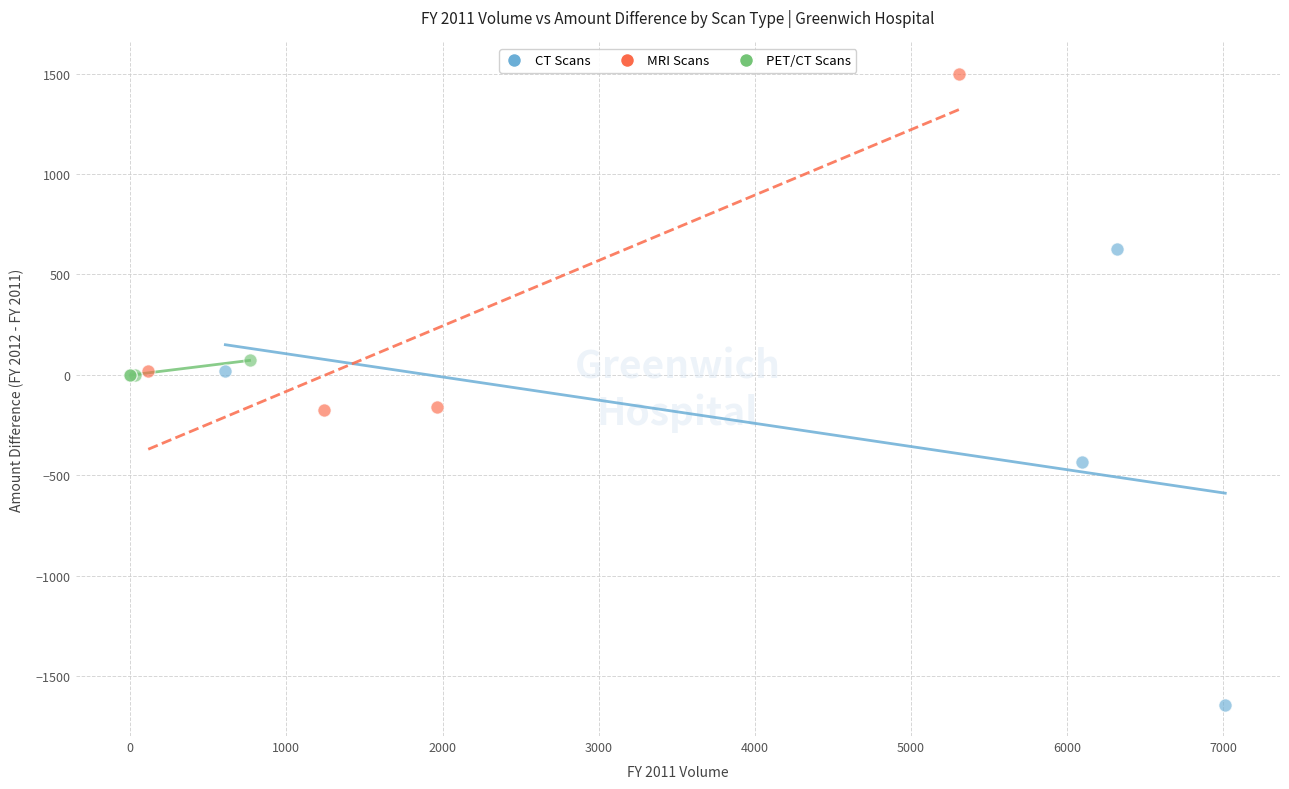

What are all the series names shown in the legend?

CT Scans, MRI Scans, PET/CT Scans